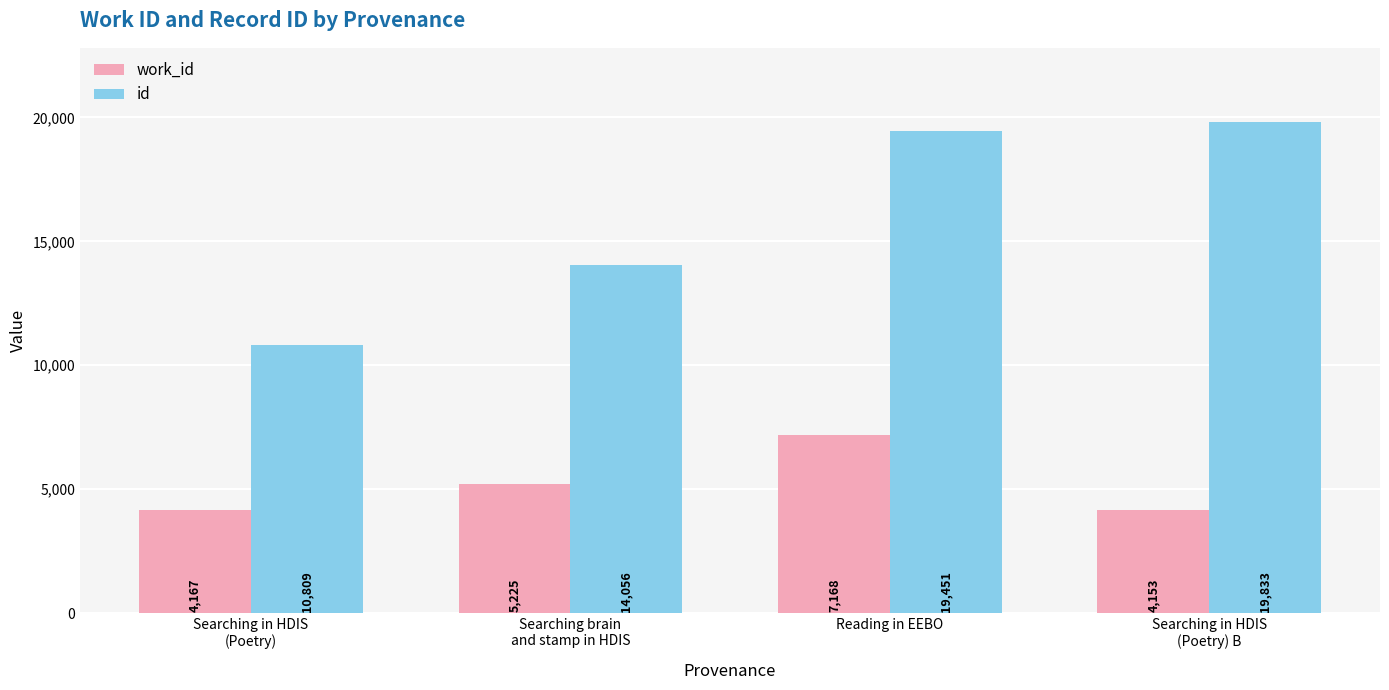

Which series has the largest range (max minus min)?

id